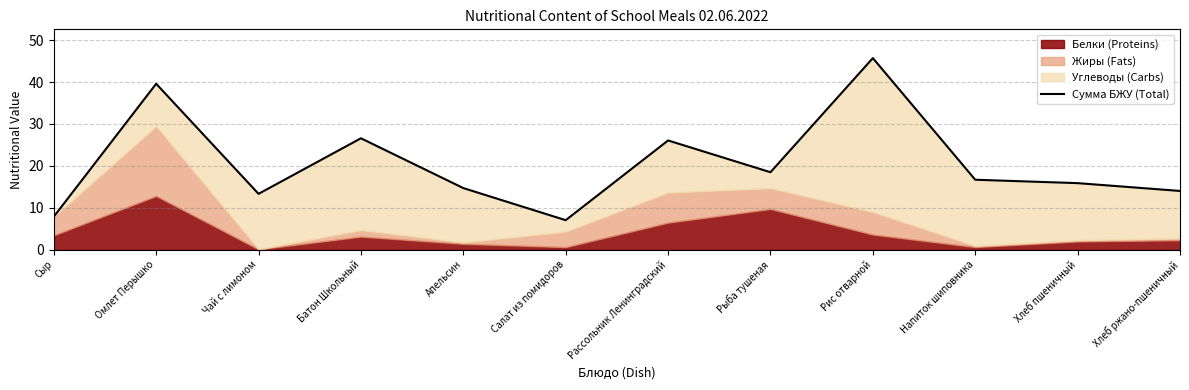

The chart shows a value of 26.5 at Хлеб пшеничный. True or false?

False